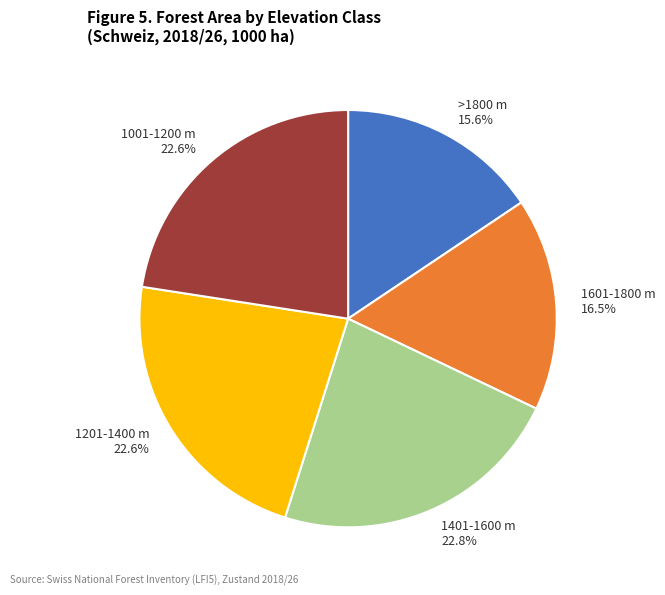

Which has a higher value, 1001-1200 m 22.6% or 1601-1800 m 16.5%?

1001-1200 m 22.6%